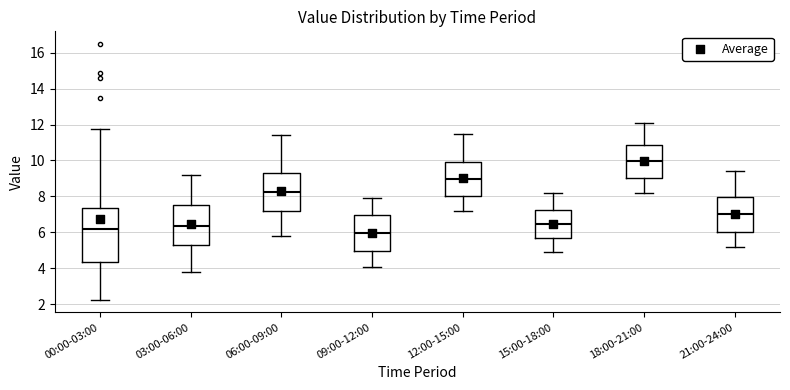

Reading left to right, read every box against the y-axis: the position of its median line, the range the box covers, and the ends of its whiskers. The values are not printed on the chart, so give them approximately, as read against the axis.

00:00-03:00: median 6.2, box 4.4 to 7.4, whiskers 2.2 to 11.8
03:00-06:00: median 6.4, box 5.2 to 7.6, whiskers 3.8 to 9.2
06:00-09:00: median 8.2, box 7.2 to 9.4, whiskers 5.8 to 11.4
09:00-12:00: median 6.0, box 5.0 to 7.0, whiskers 4.2 to 8.0
12:00-15:00: median 9.0, box 8.0 to 10.0, whiskers 7.2 to 11.6
15:00-18:00: median 6.4, box 5.8 to 7.2, whiskers 5.0 to 8.2
18:00-21:00: median 10.0, box 9.0 to 10.8, whiskers 8.2 to 12.2
21:00-24:00: median 7.0, box 6.0 to 8.0, whiskers 5.2 to 9.4